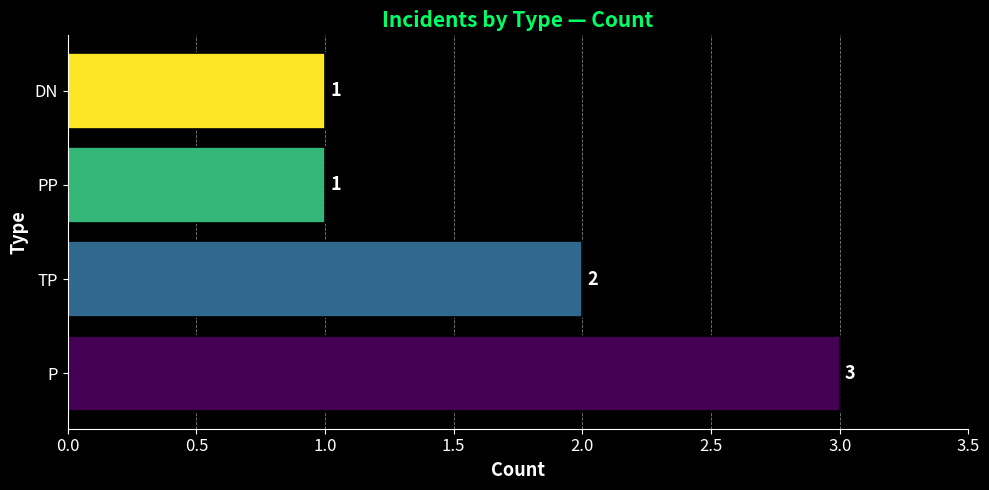

At which category does the chart reach its peak across all series?

P